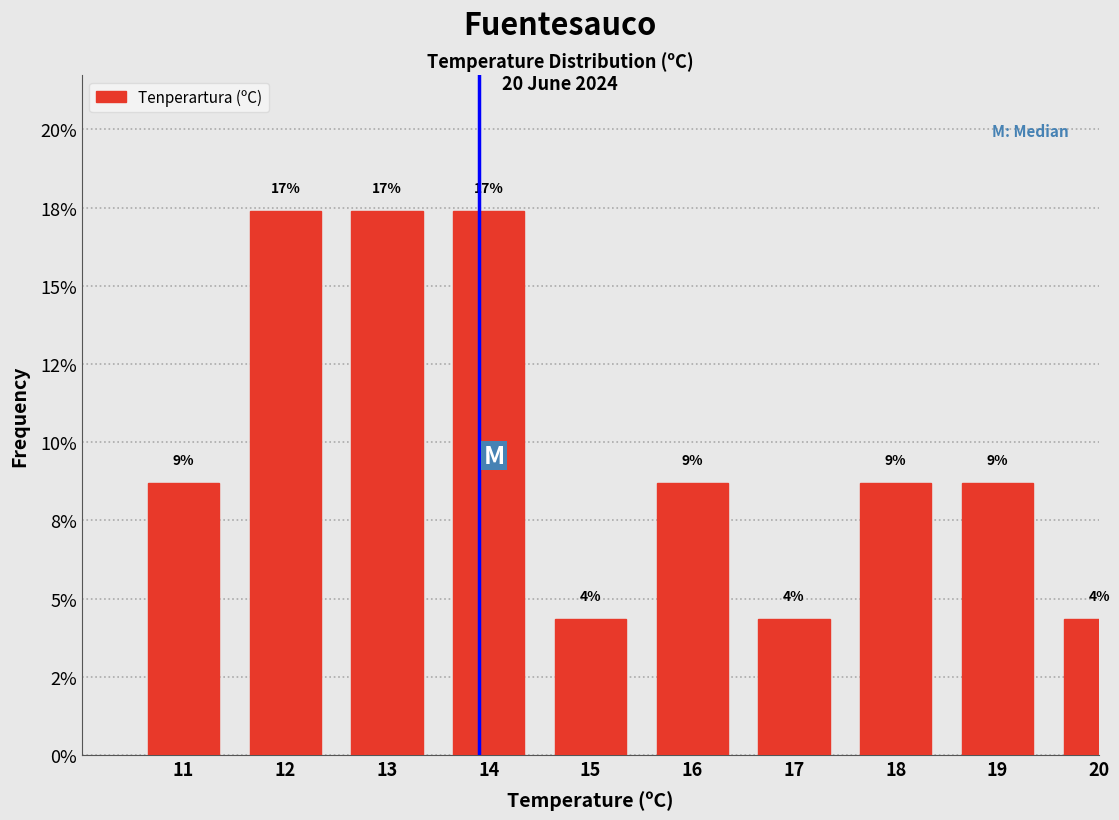

Are the bars horizontal?

No